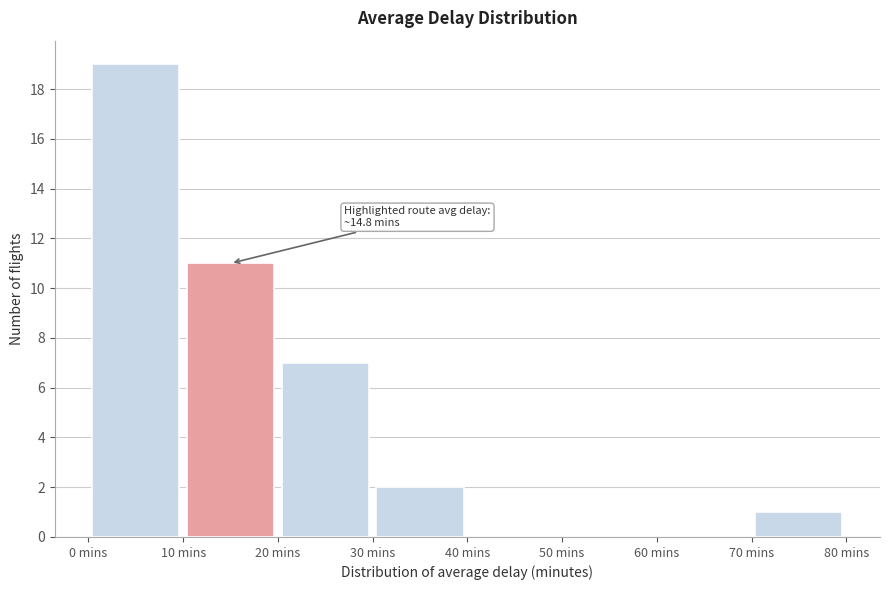

Which range on the x-axis has the tallest bar?

0 to 10